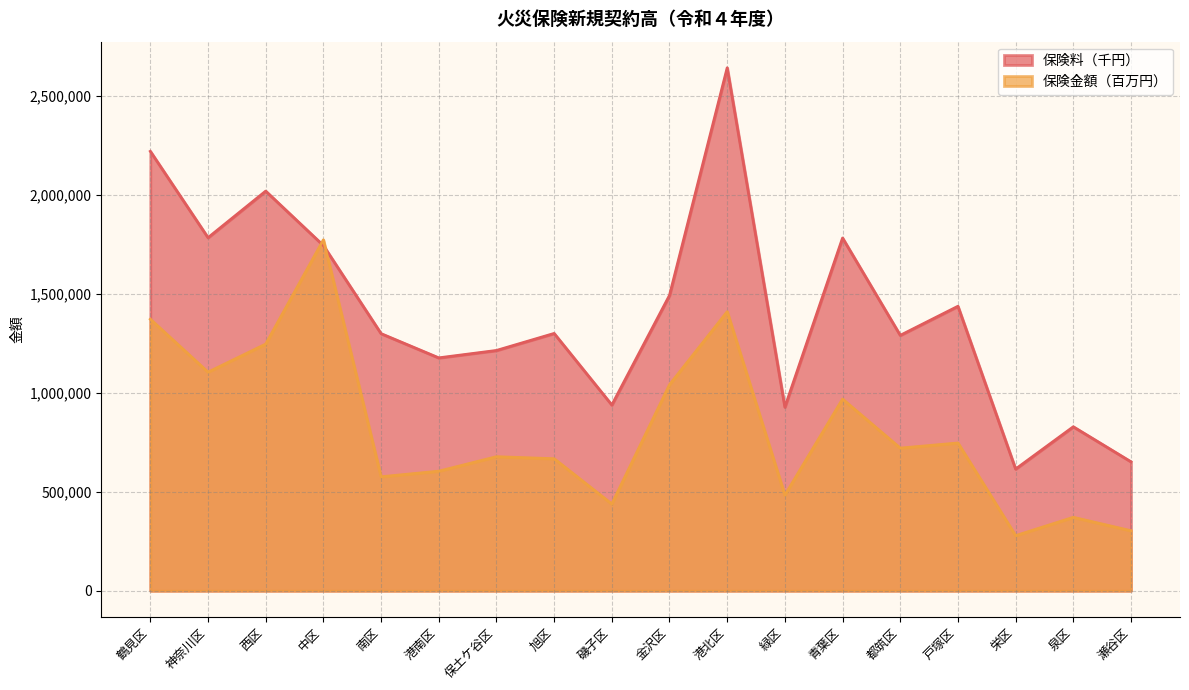

Reading left to right, extract all data points from this chart.

保険料（千円）: 2220259	1783953	2019198	1744201	1299132	1176711	1214113	1300136	938568	1492566	2642060	927623	1782216	1290457	1437384	615003	828560	651692
保険金額（百万円）: 1372009	1104465	1246371	1773069	575898	604155	677296	667076	438306	1041027	1409961	482982	968318	720651	746556	278390	371080	303257